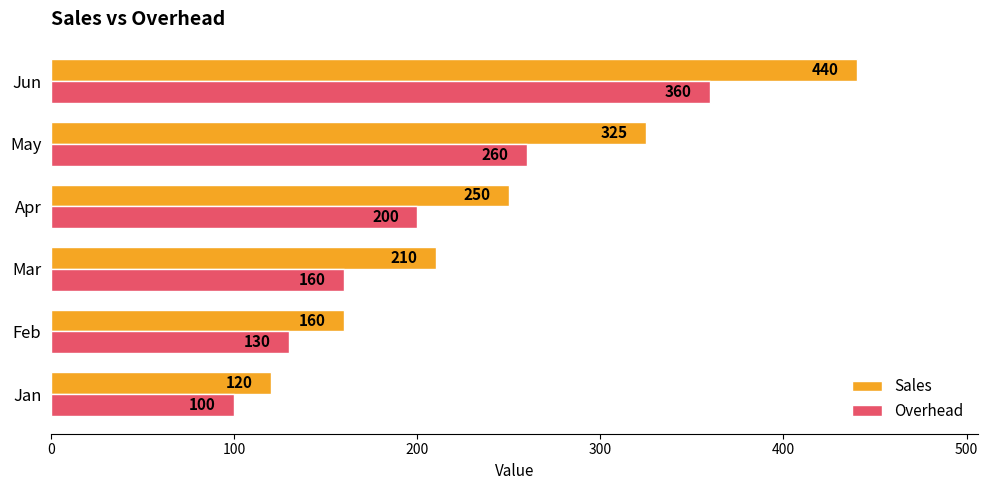

Count the number of data series in this chart.

2